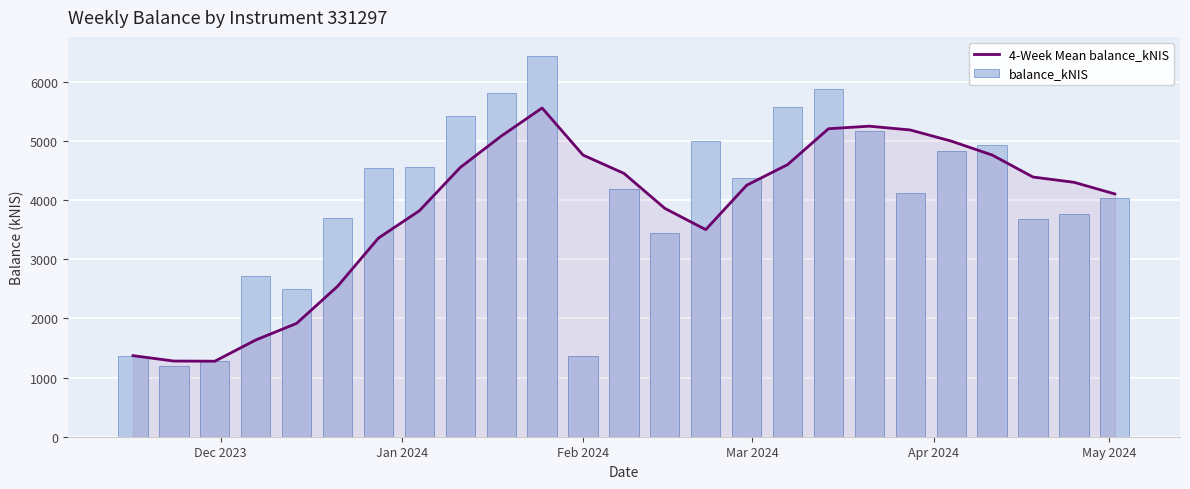

Which series has the largest range (max minus min)?

balance_kNIS